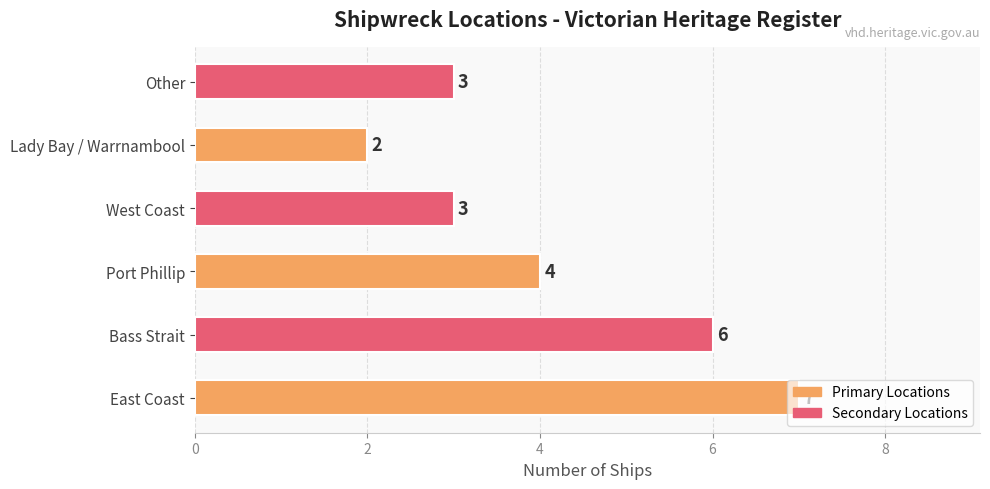

Where is the data nearest to the value 4?

Port Phillip